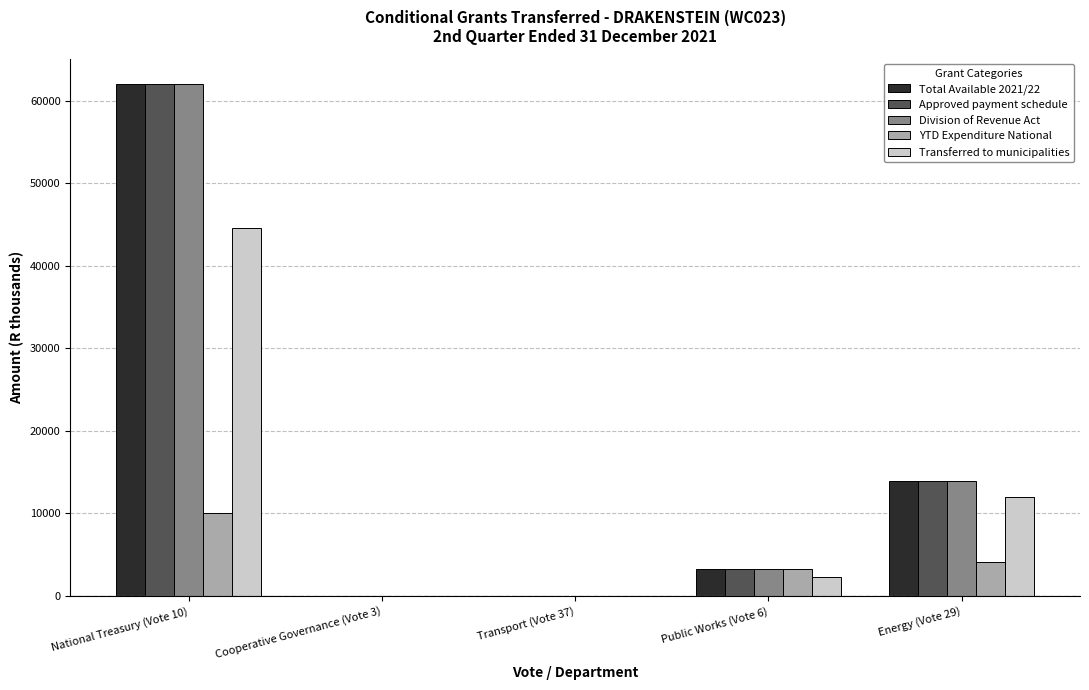

The value of YTD Expenditure National at National Treasury (Vote 10) is 10049. True or false?

True